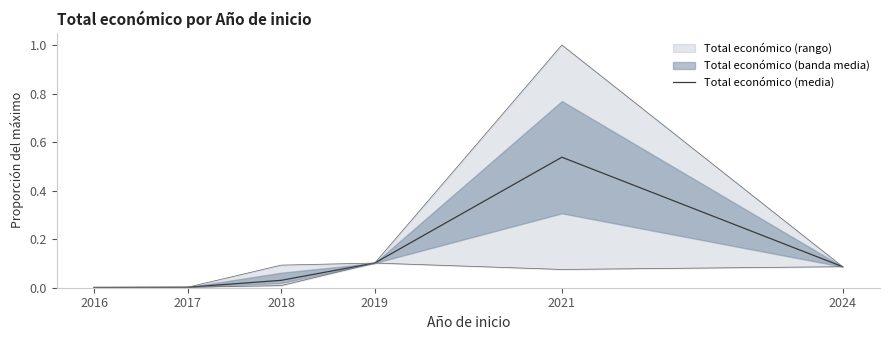

Is this an area chart (filled region under the line)?

No